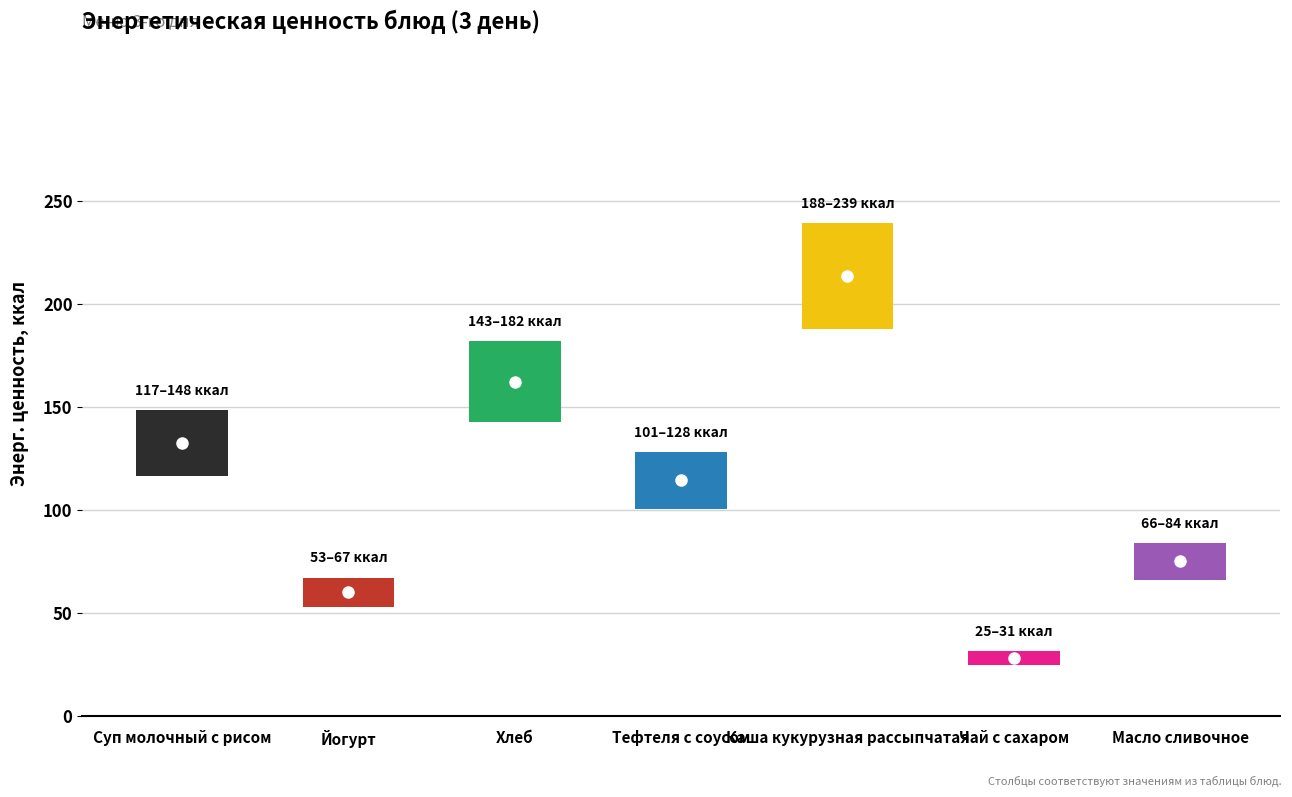

What is the sum of the values at Масло сливочное and Каша кукурузная рассыпчатая?

288.6